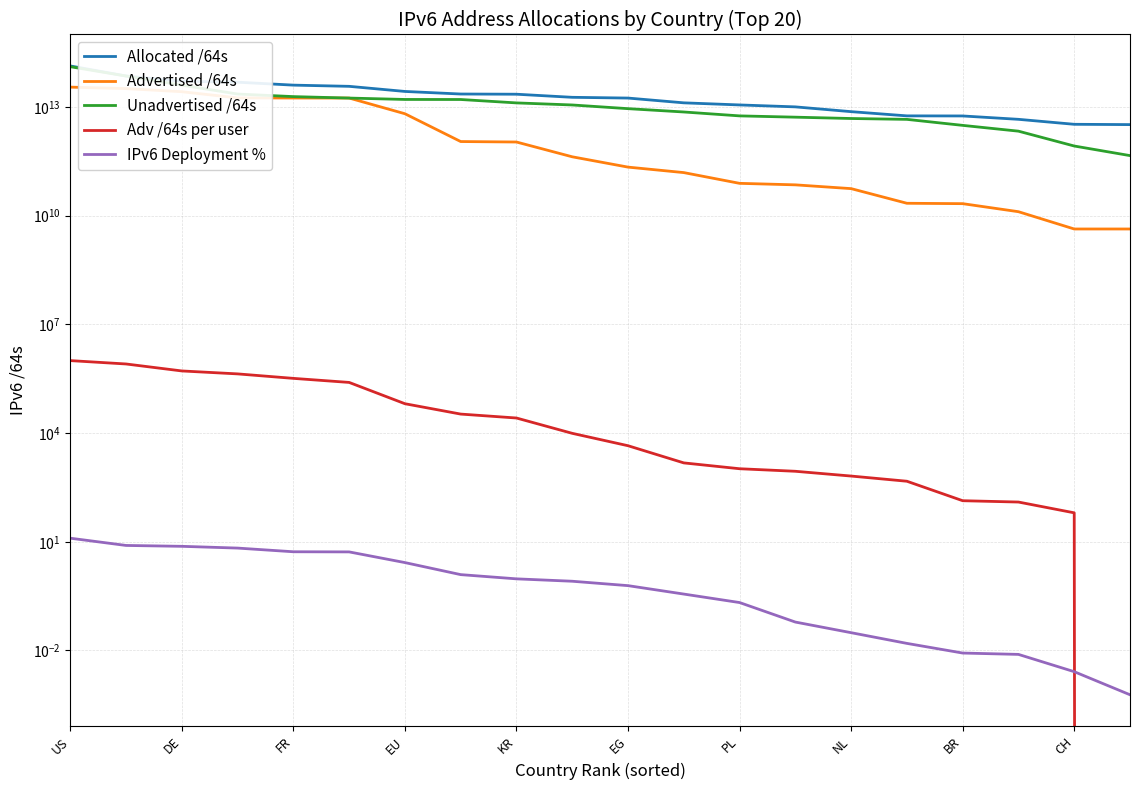

What is the value of the Advertised /64s point at the 4th from the left?

17824165986304.0